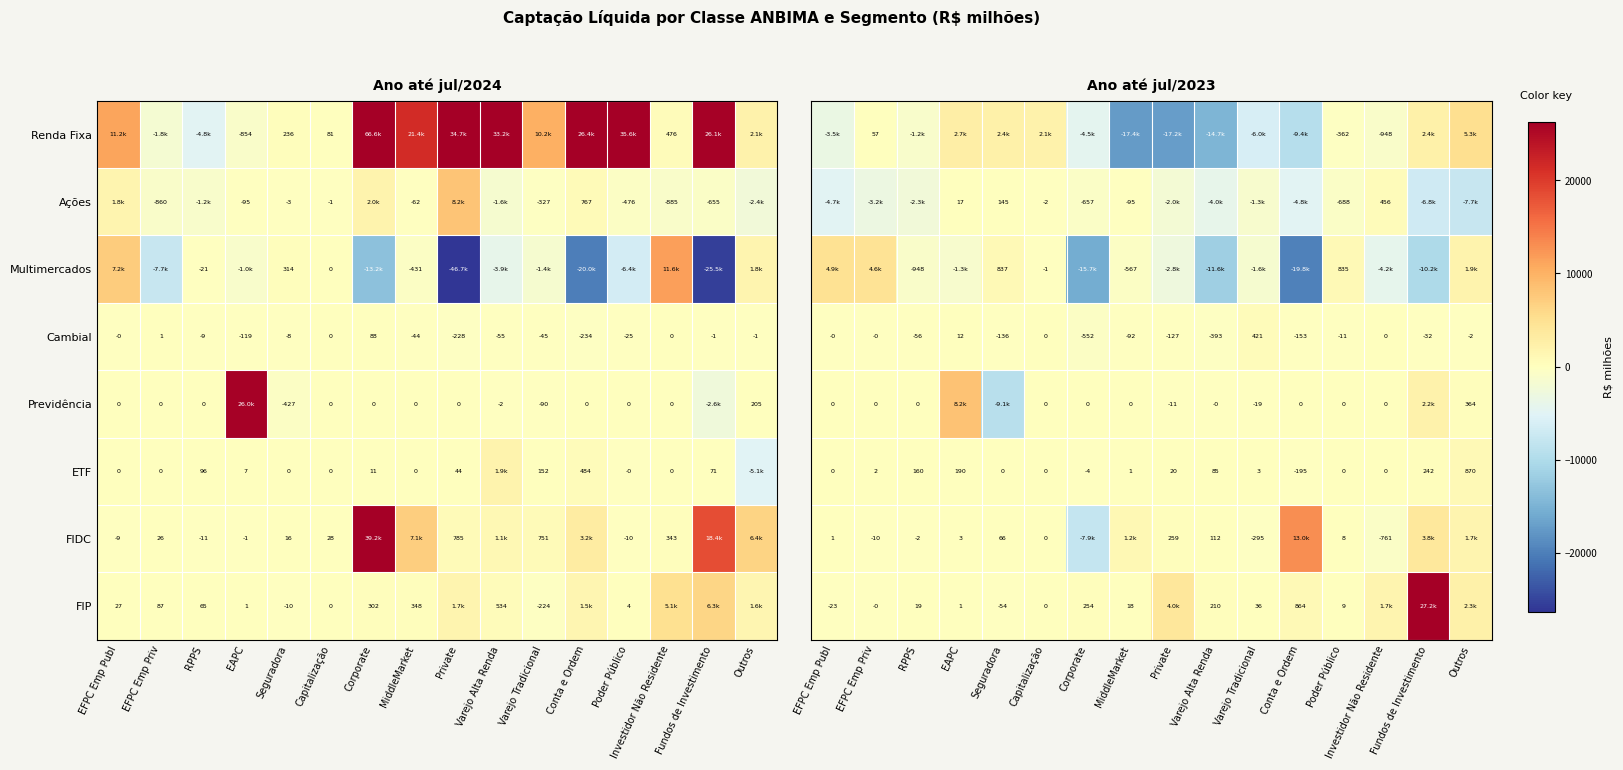

Is the value of Cambial at Corporate greater than the value of Previdência at Varejo Tradicional?

Yes